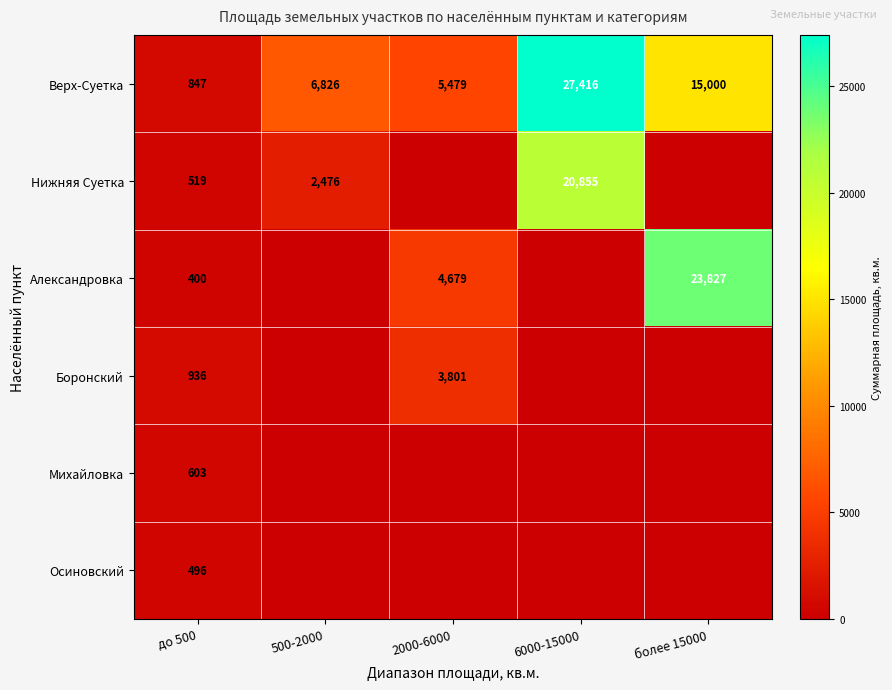

Read the Верх-Суетка value at до 500, to the nearest 50.

850